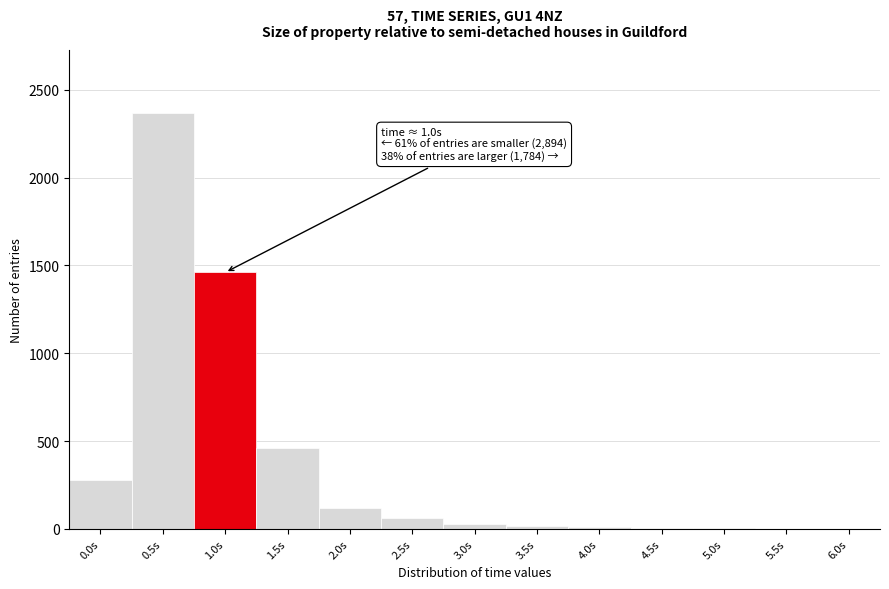

What is the maximum value shown in the chart?

2370